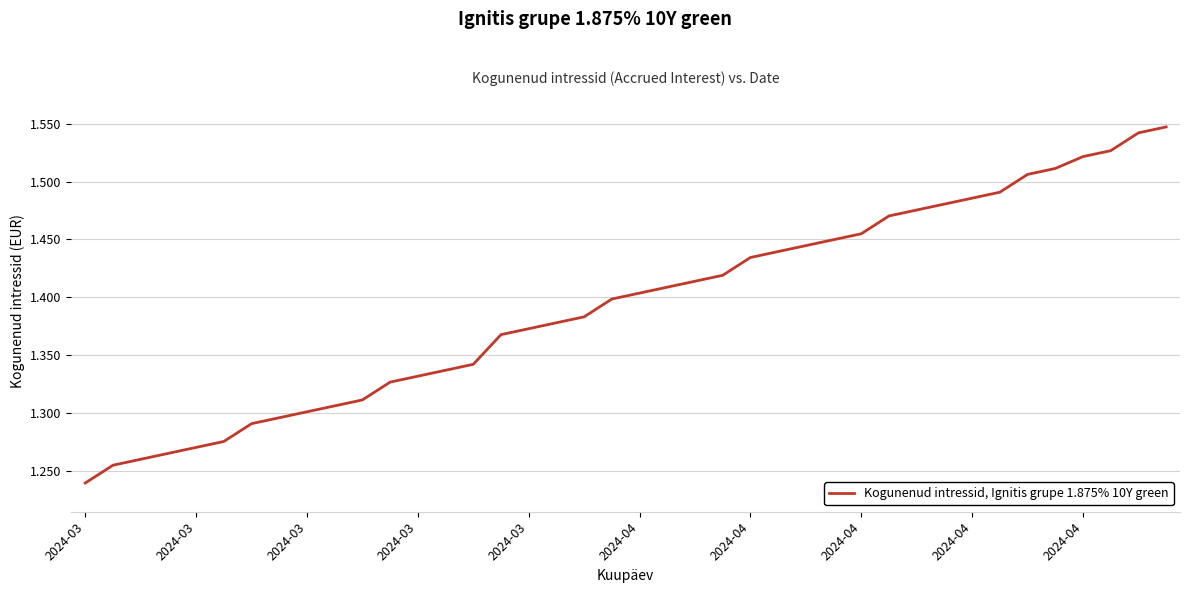

Count the number of categories in the chart.

40